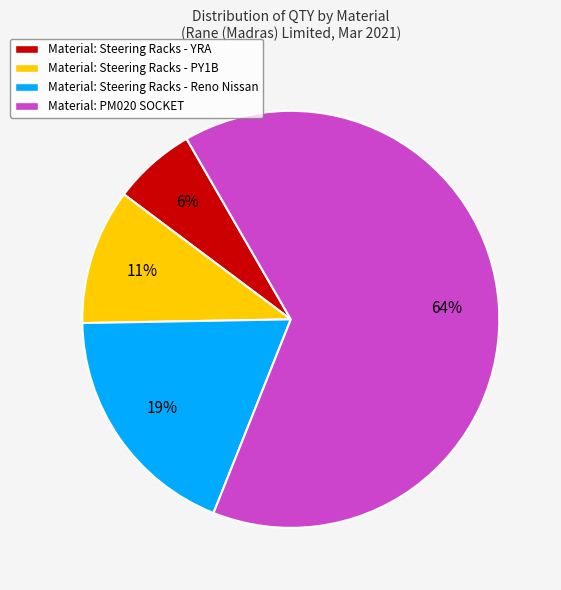

Which category has the biggest portion of the pie?

Material: PM020 SOCKET